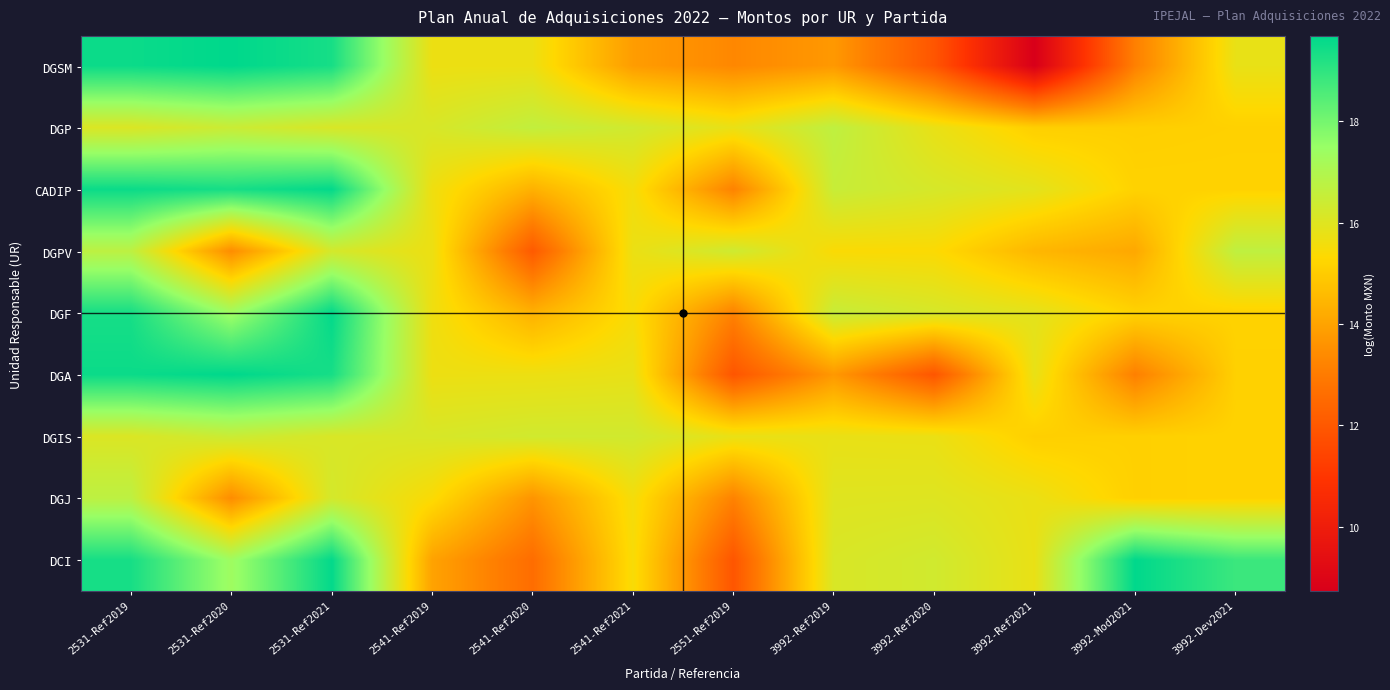

List the series in order of their peak value, highest first.

DGSM, DGA, DCI, CADIP, DGF, DGPV, DGJ, DGP, DGIS